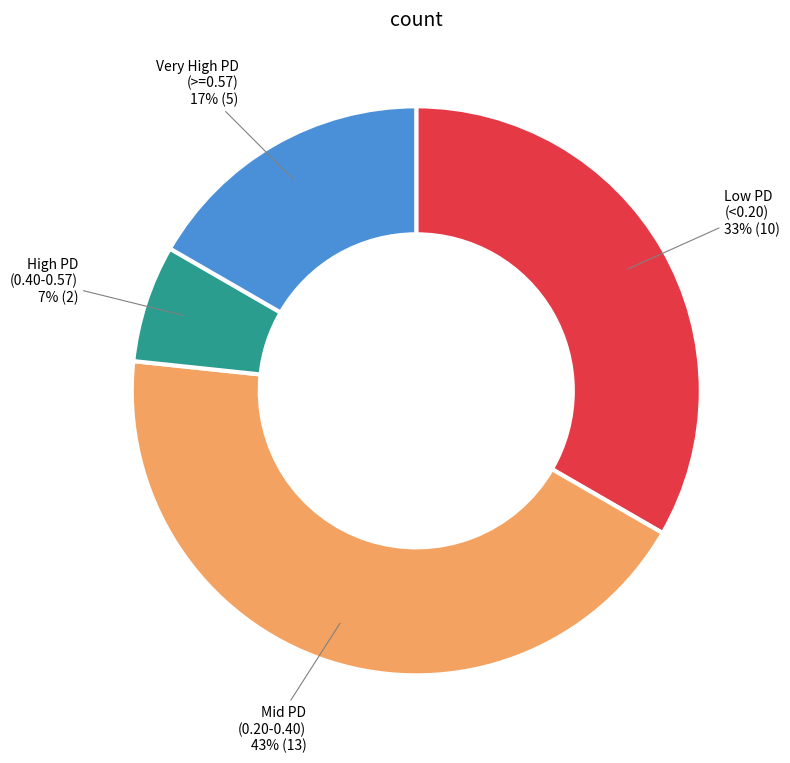

To the nearest percent, what percentage of the pie is Mid PD (0.20-0.40)?

43%